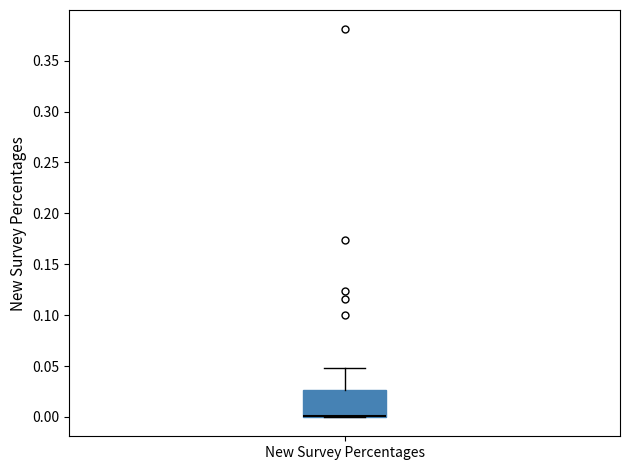

Where does the upper whisker of the box for New Survey Percentages end on the y-axis? The values are not printed on the chart, so give them approximately, as read against the axis.

0.050